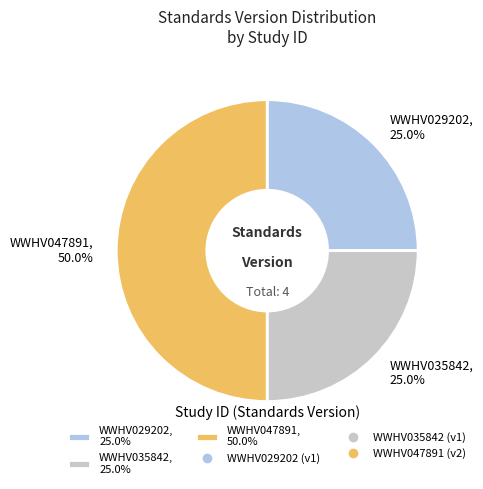

Count the number of slices in the pie.

3